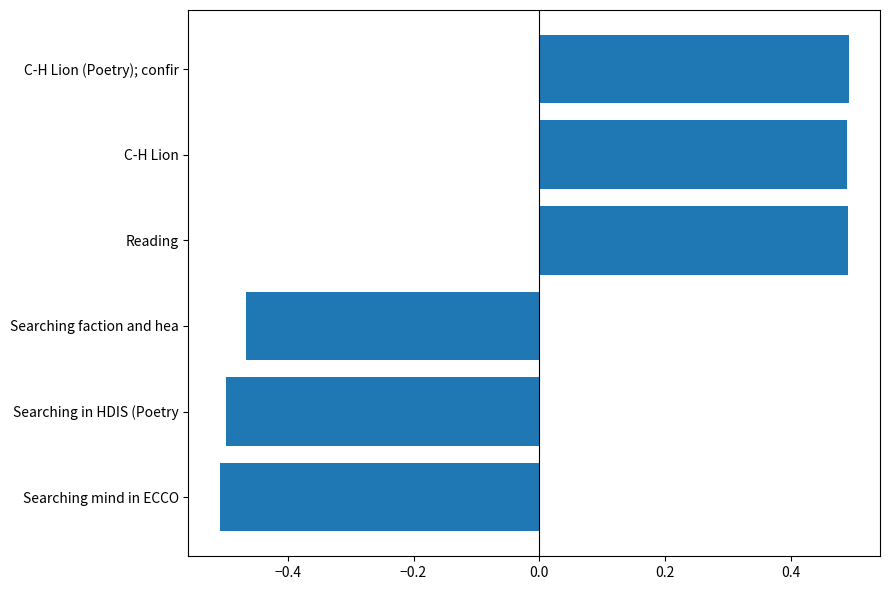

The chart shows a value of 0.5 at Reading. True or false?

True